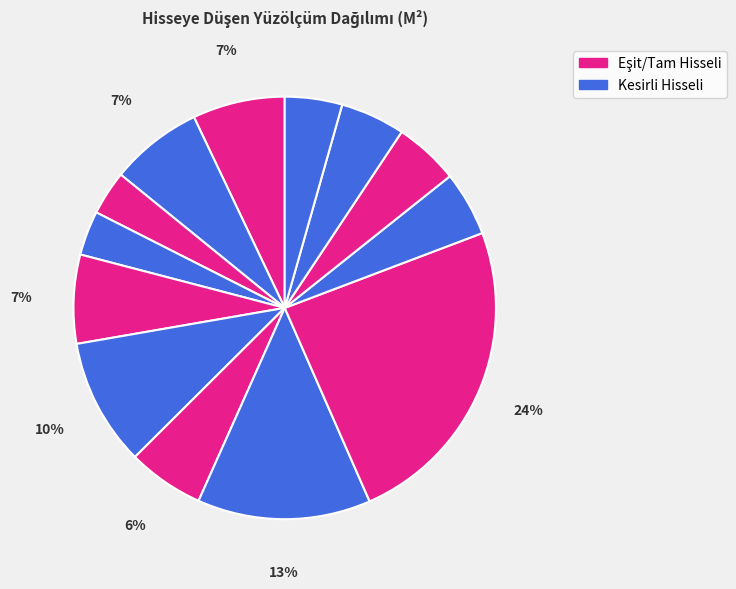

How many slices are in this pie chart?

13